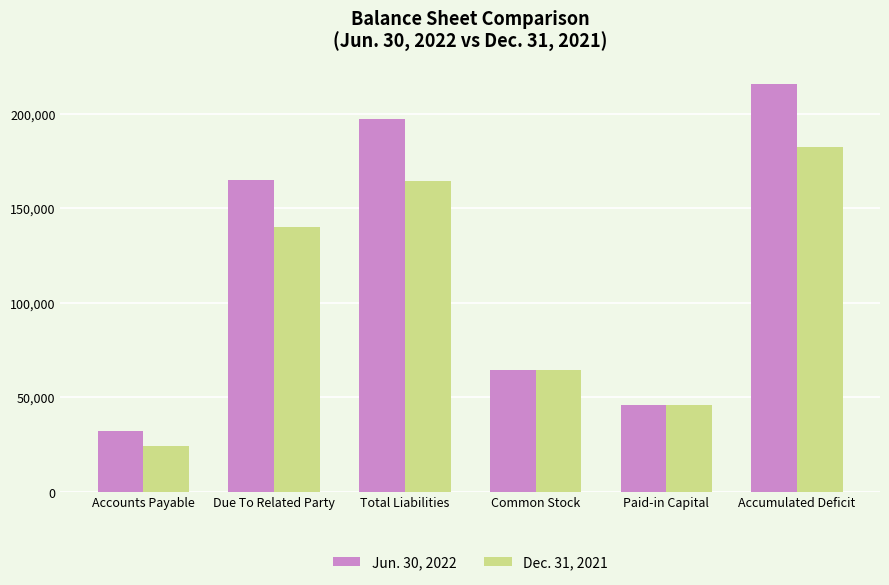

At how many categories does at least one series exceed 108244?

3